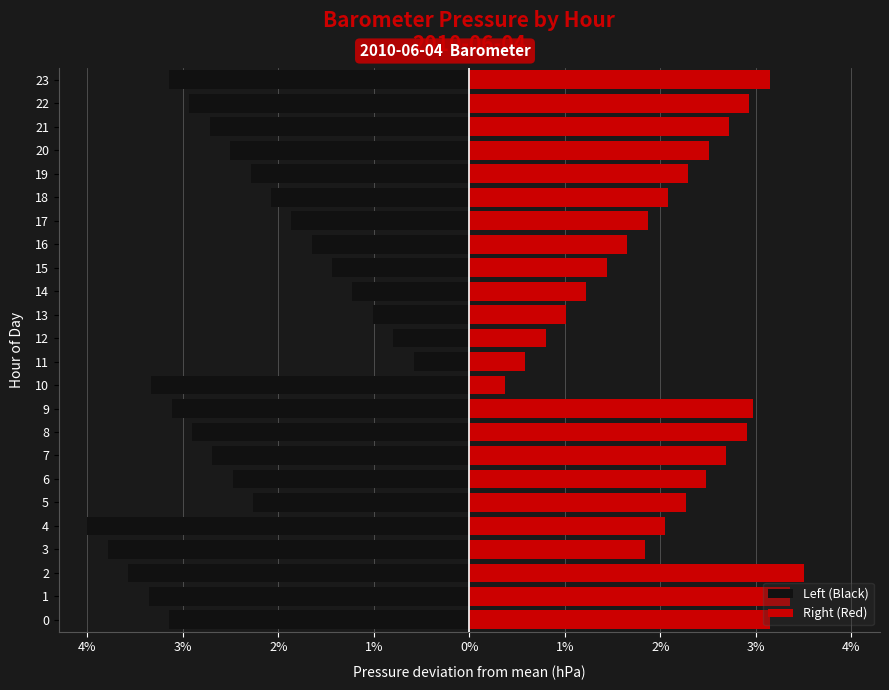

Which series has the widest spread of values?

Left (Black)